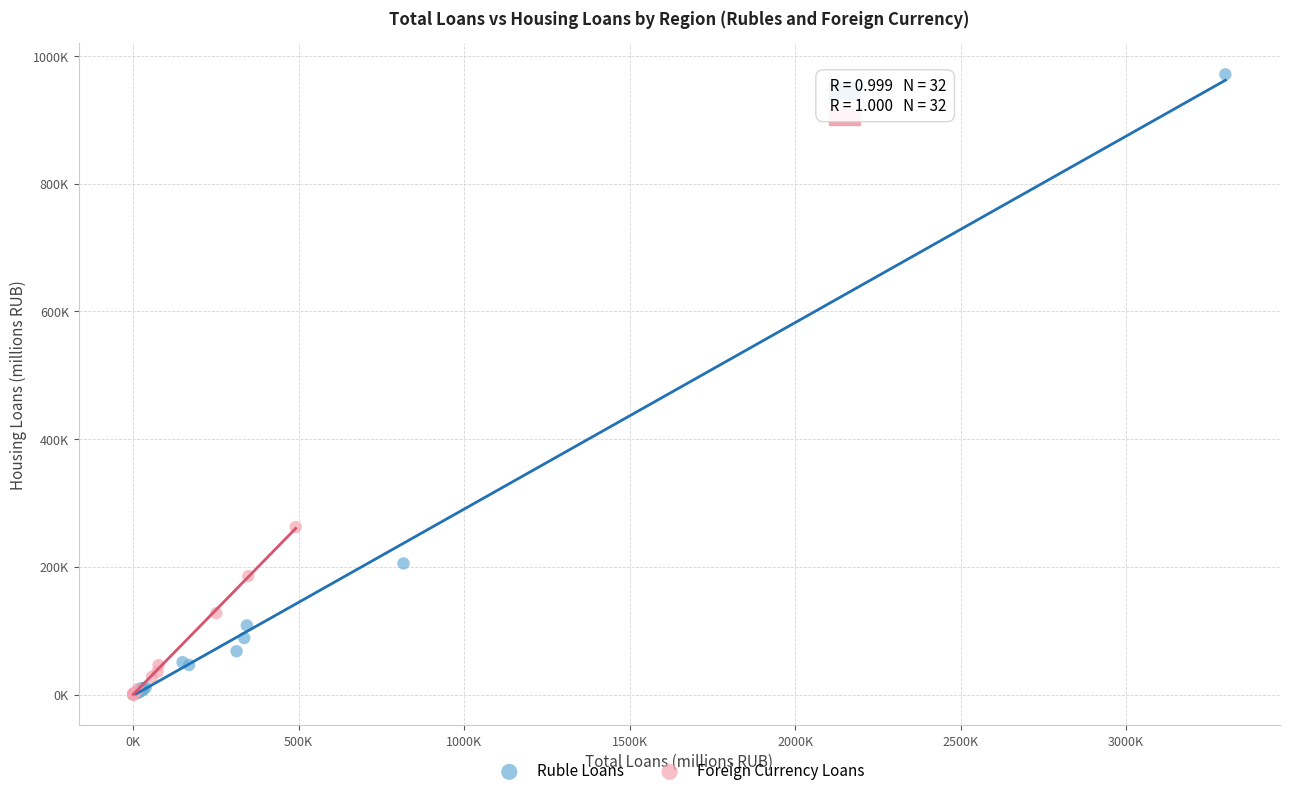

What are all the series names shown in the legend?

Ruble Loans, Foreign Currency Loans